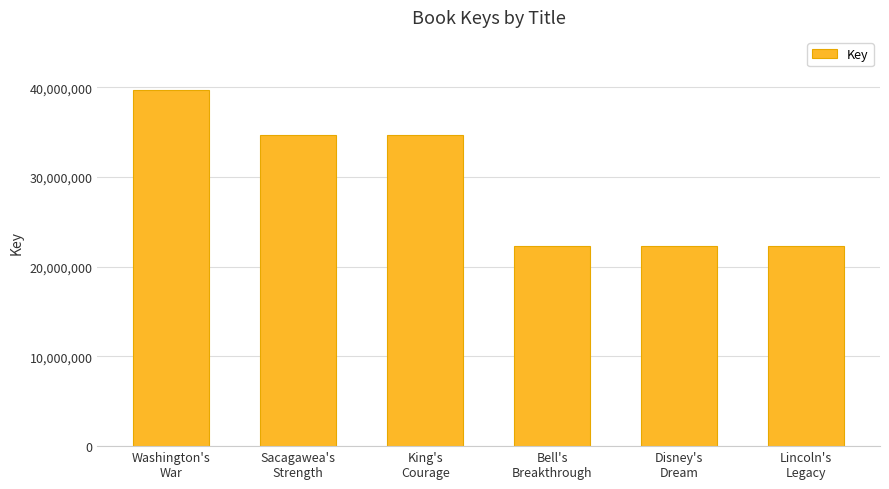

What is the difference between the values at Washington's
War and Disney's
Dream?

17357843